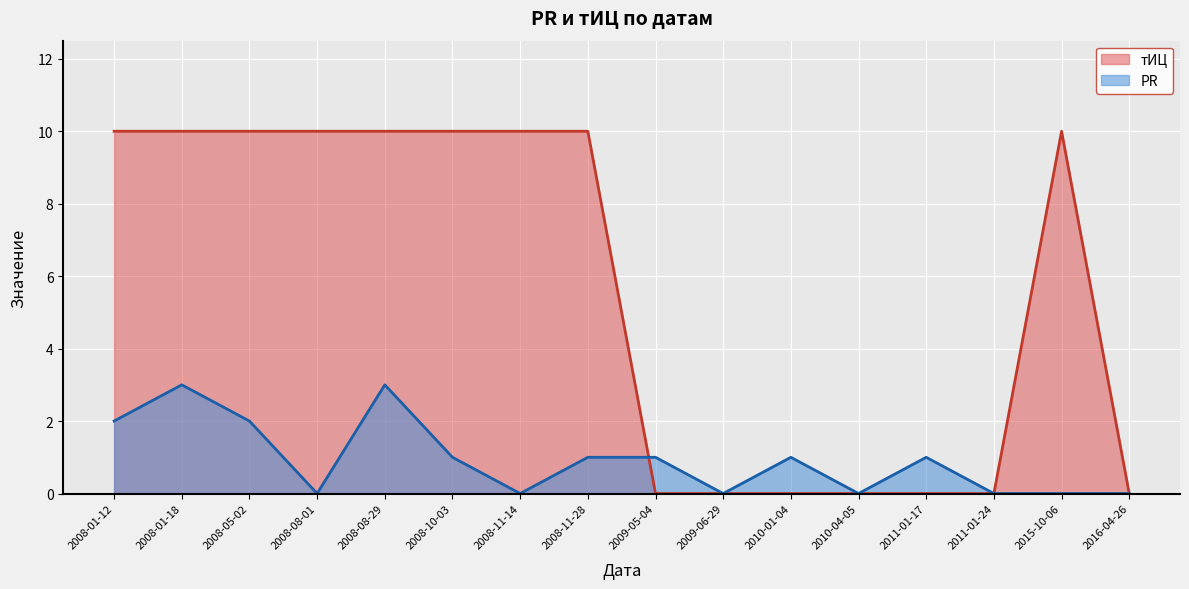

At which label does PR reach its peak?

2008-01-18